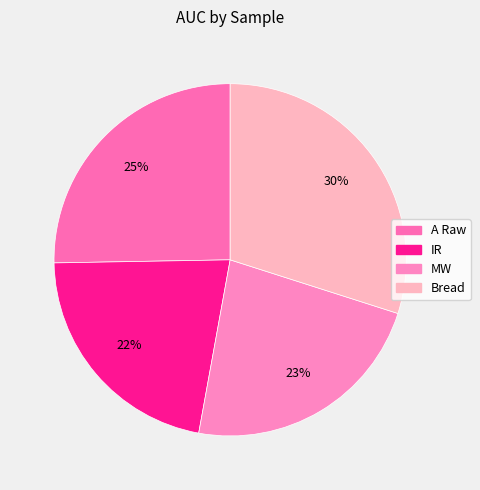

To the nearest percent, what portion does IR represent?

22%